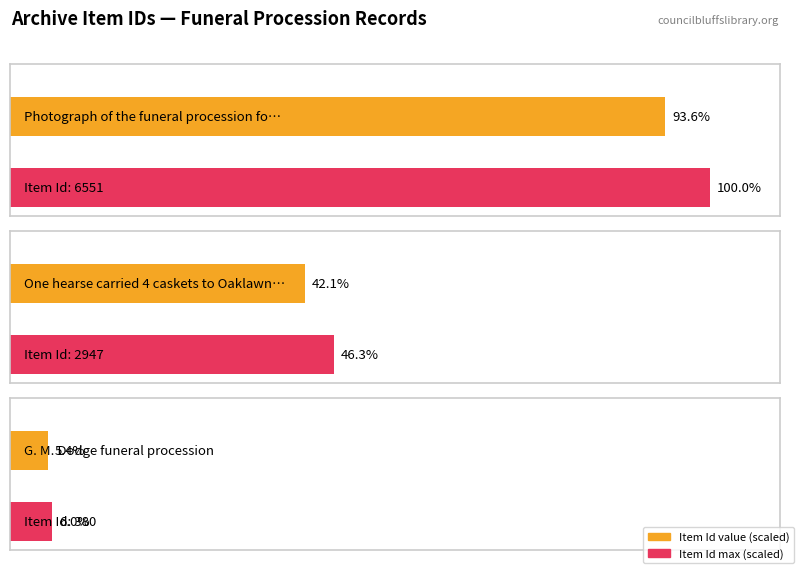

Which category has the lowest value across all series?

G. M. Dodge funeral procession